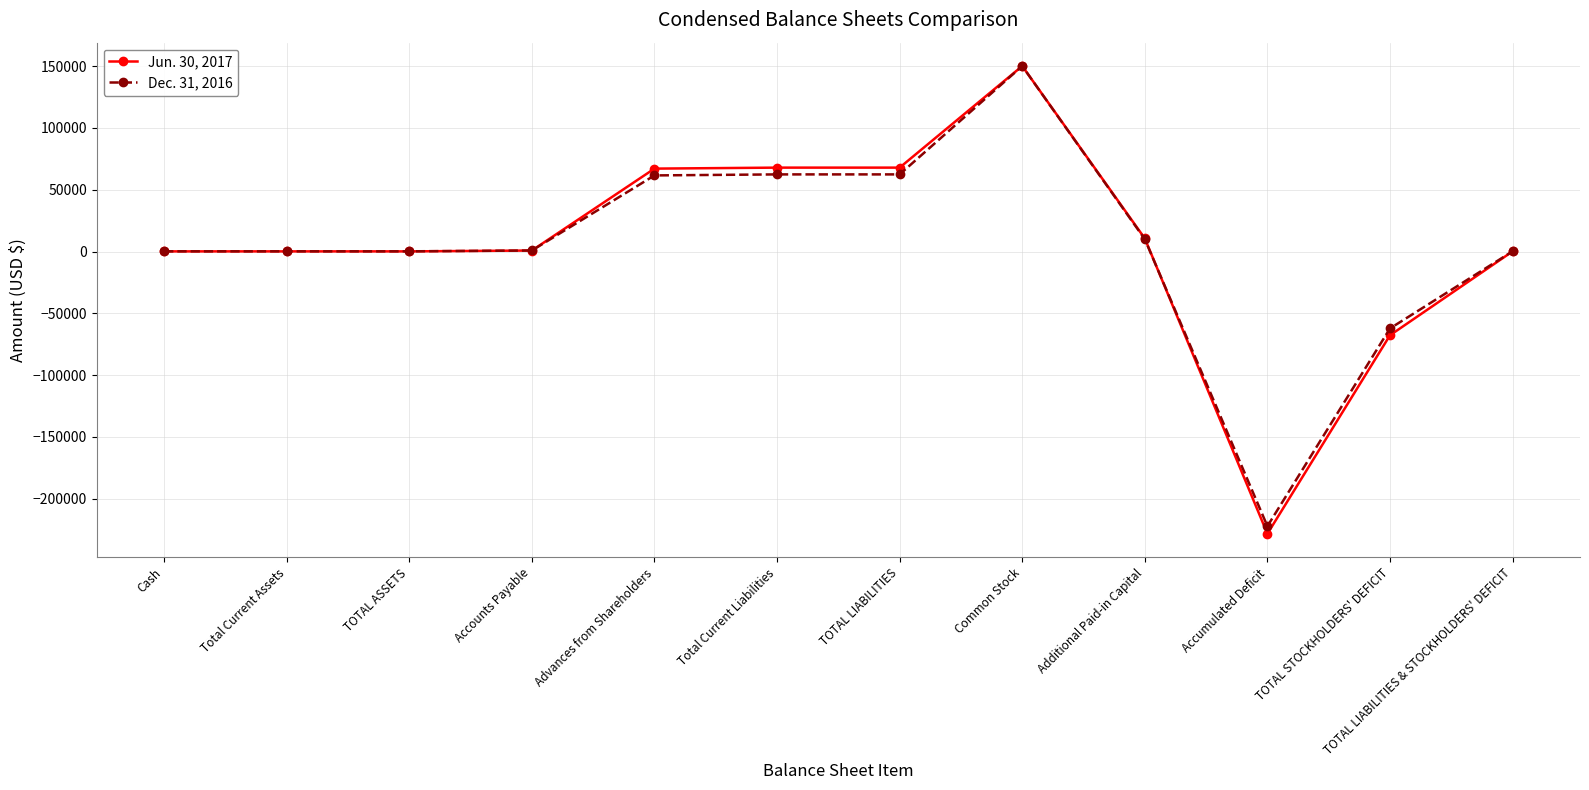

Which series has the largest range (max minus min)?

Jun. 30, 2017